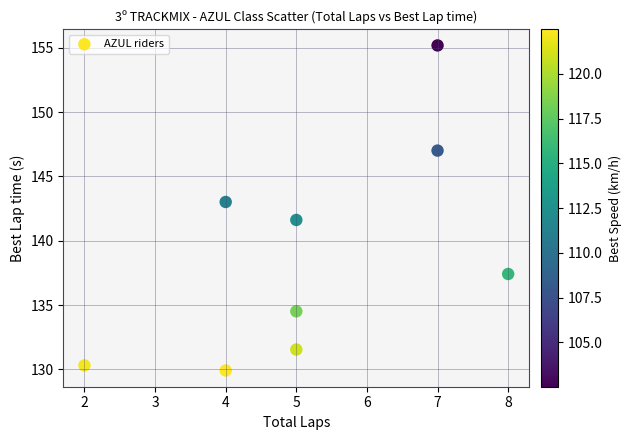

What Y value in the scatter plot is closest to 142?

141.6